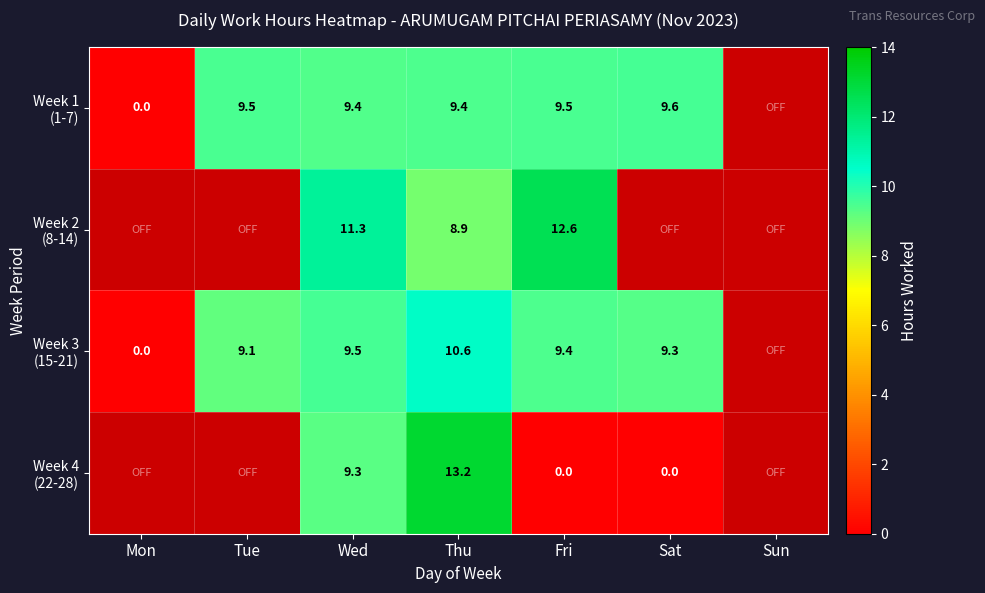

True or false: Week 1 (1-7) has a value of 6.4 at Fri.

False